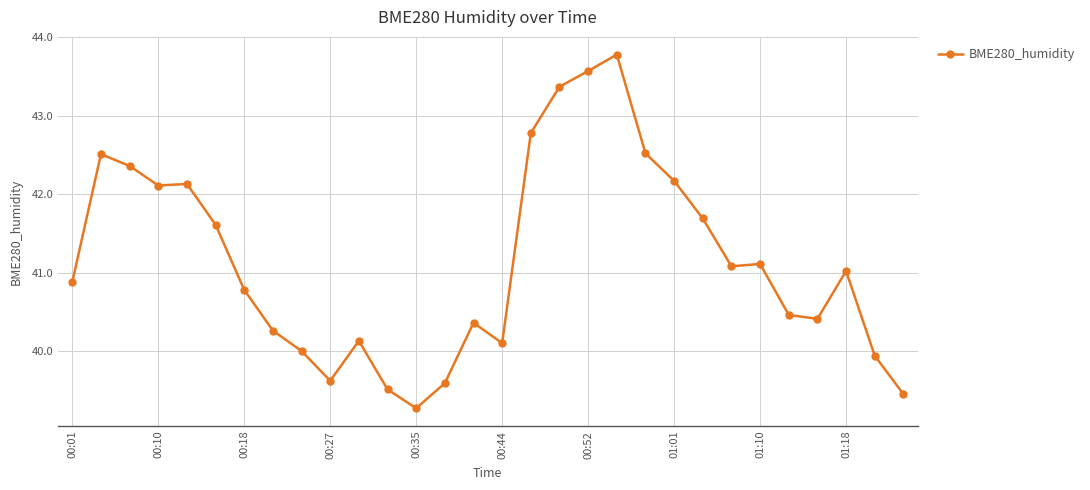

What is the average value?

41.2